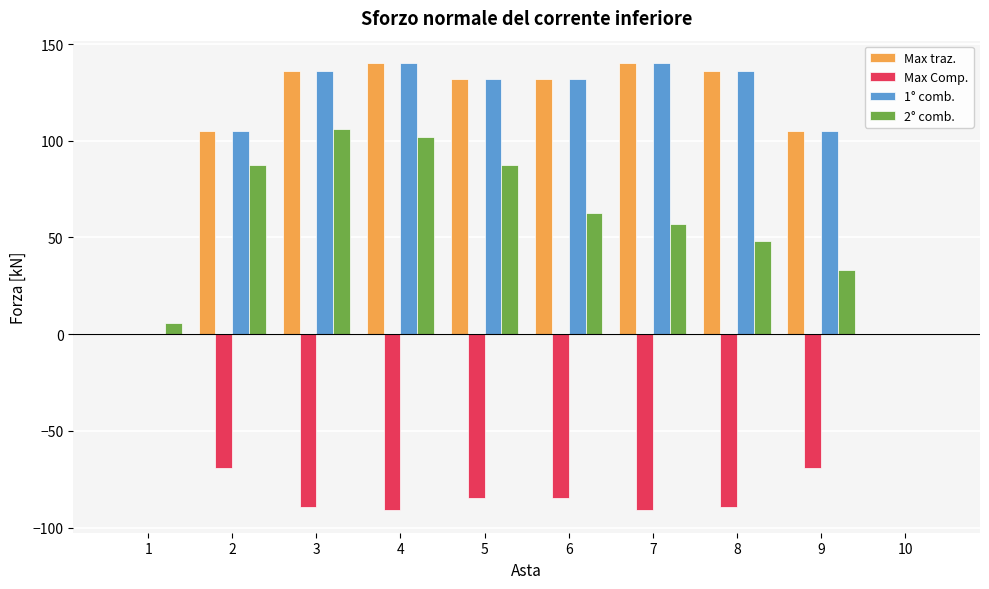

What is the total value across all series at 8?

230.8